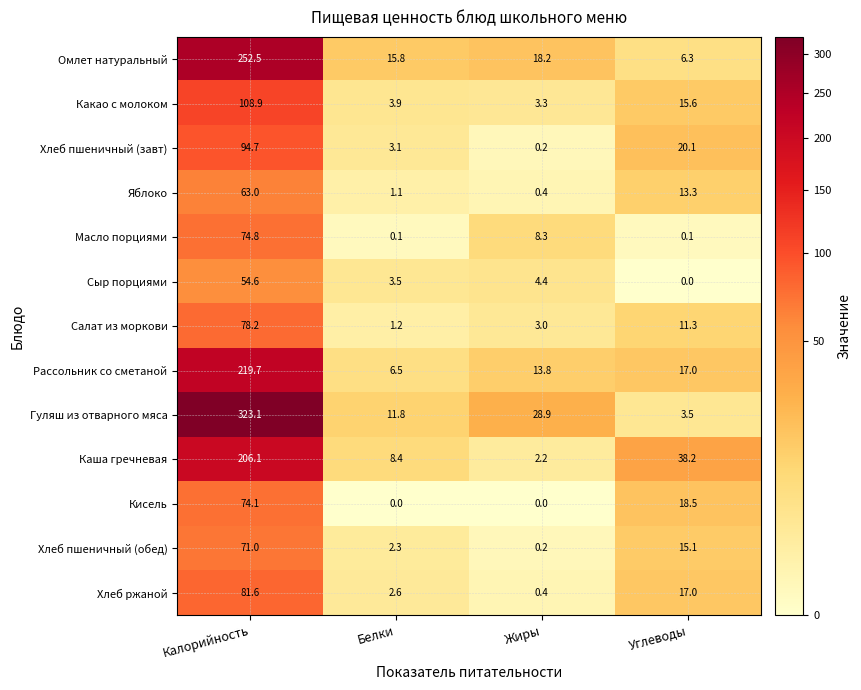

What is the difference between the second highest and second lowest values in the Хлеб пшеничный (завт) series?

17.0